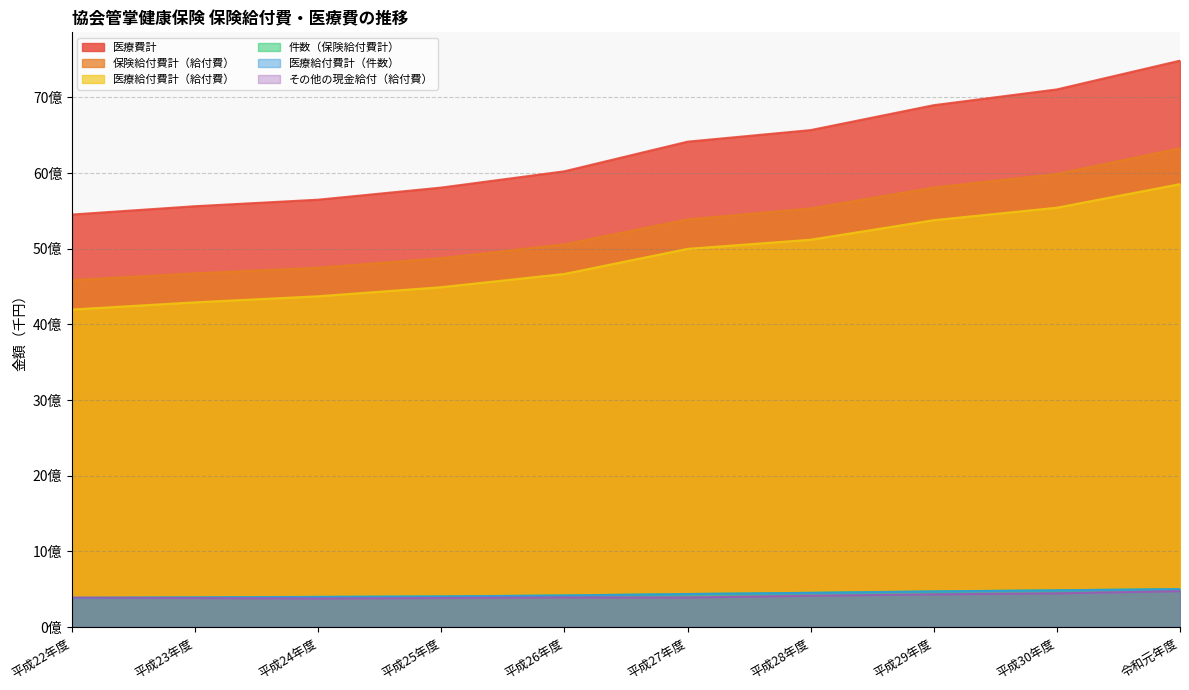

Reading left to right, transcribe all the data shown in this chart.

保険給付費計（給付費）: 4584653243	4674531064	4748689947	4874685643	5057986967	5387383343	5532075325	5808692116	5987479732	6327829587
医療給付費計（給付費）: 4196279324	4291419202	4371374654	4491495866	4666518514	4997752251	5118716090	5377289303	5541996930	5853254855
医療費計: 5451467439	5561450239	5647624212	5807800849	6022969115	6414471280	6567487340	6896670675	7105024445	7485304651
その他の現金給付（給付費）: 388373918	383111862	377315293	383189777	391468453	389631091	413359235	431402812	445482801	474574732
件数（保険給付費計）: 385474524	392005436	398754971	404938789	417965791	436904578	452590145	471463286	485824657	502240127
医療給付費計（件数）: 383975607	390525012	397292201	403457307	416456608	435401535	450896066	469780773	484063075	500375471